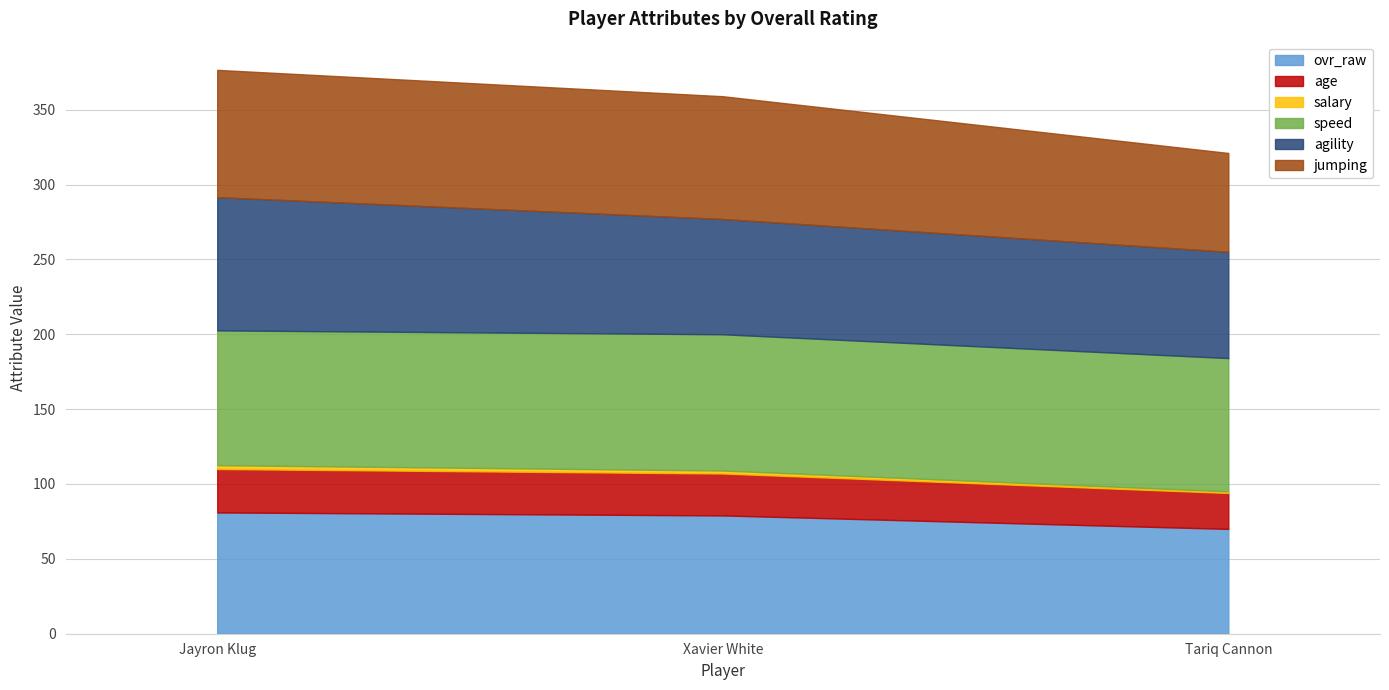

What is the approximate value of salary at Jayron Klug?

2.6